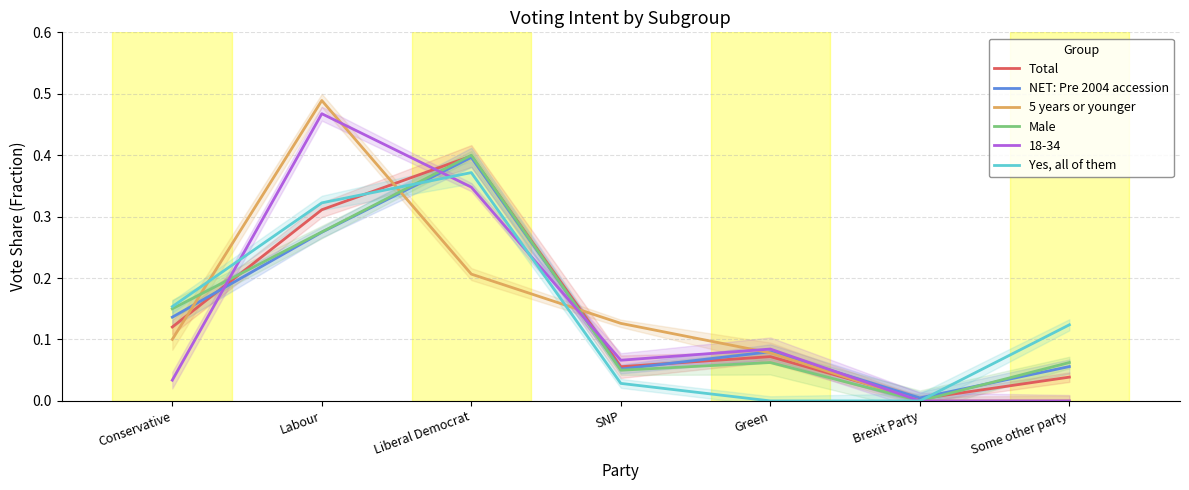

What is the highest value of the NET: Pre 2004 accession series?

0.4